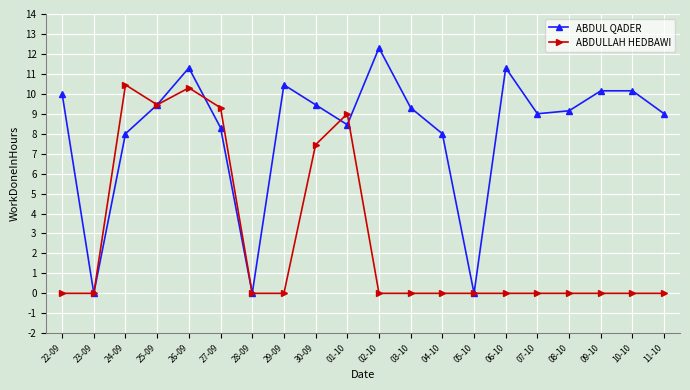

Which series changed the most between 27-09 and 05-10?

ABDULLAH HEDBAWI